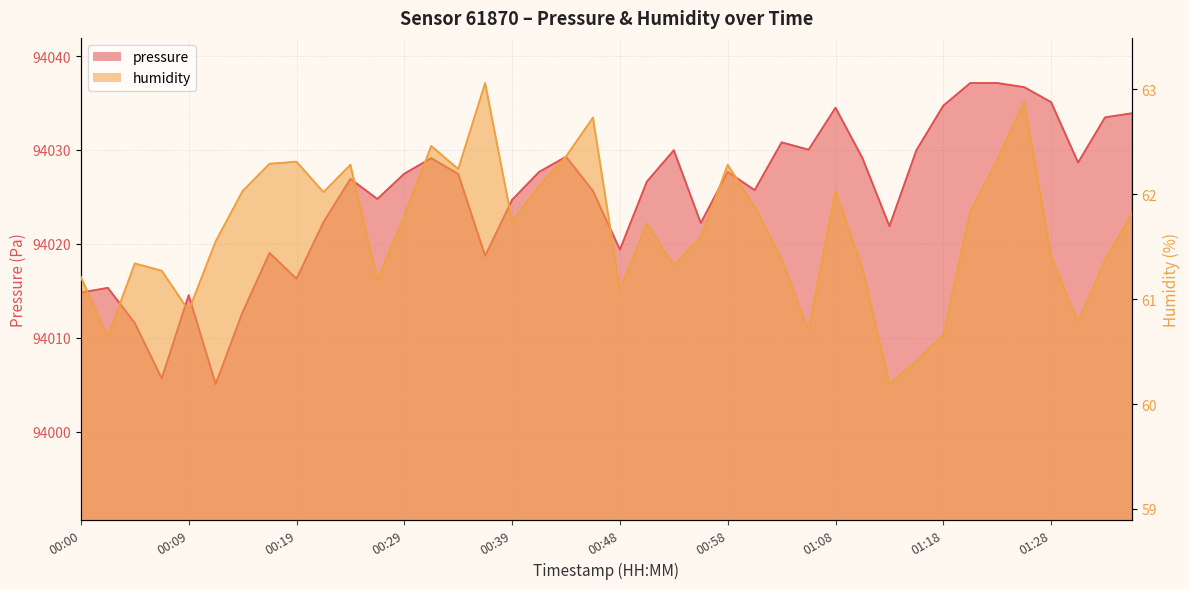

Count the number of categories in the chart.

40